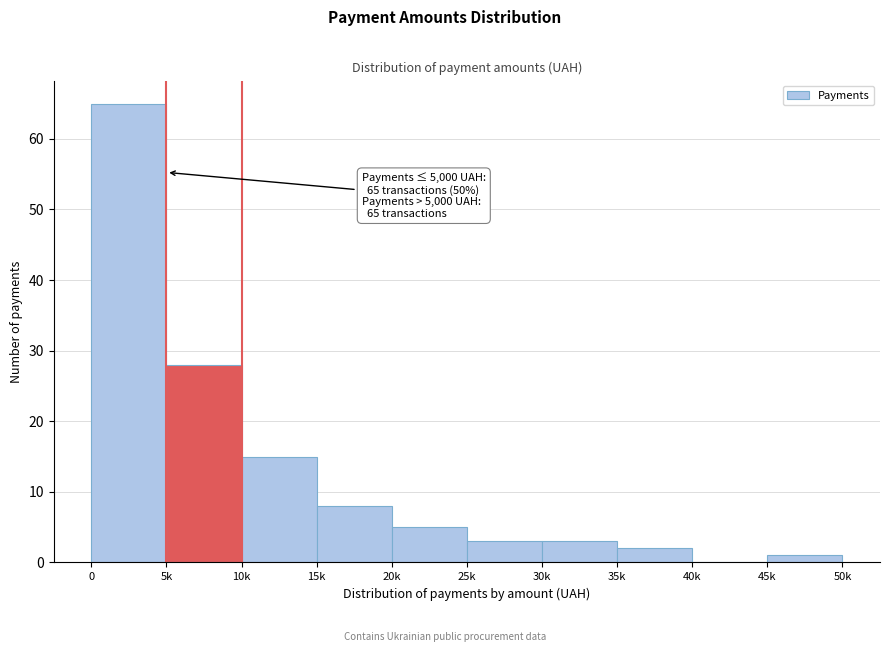

Reading left to right, extract all data points from this chart.

0=65	5k=28	10k=15	15k=8	20k=5	25k=3	30k=3	35k=2	40k=0	45k=1